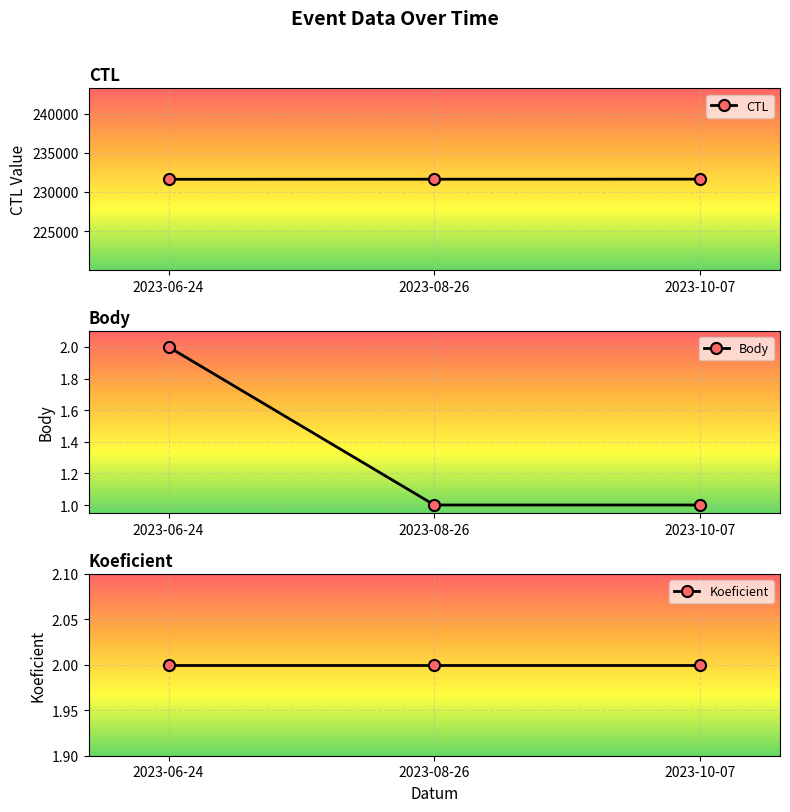

What is the spread (max minus min) of values at 2023-08-26?

231619